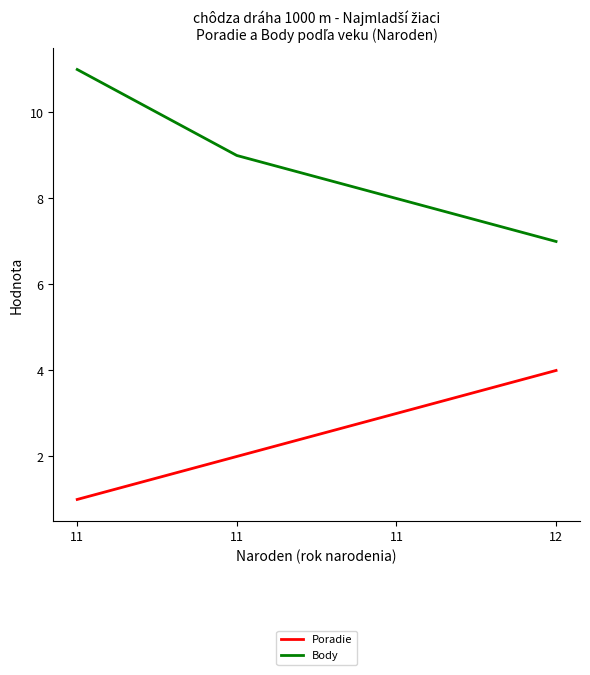

Rank the series by their maximum value, from lowest to highest.

Poradie, Body